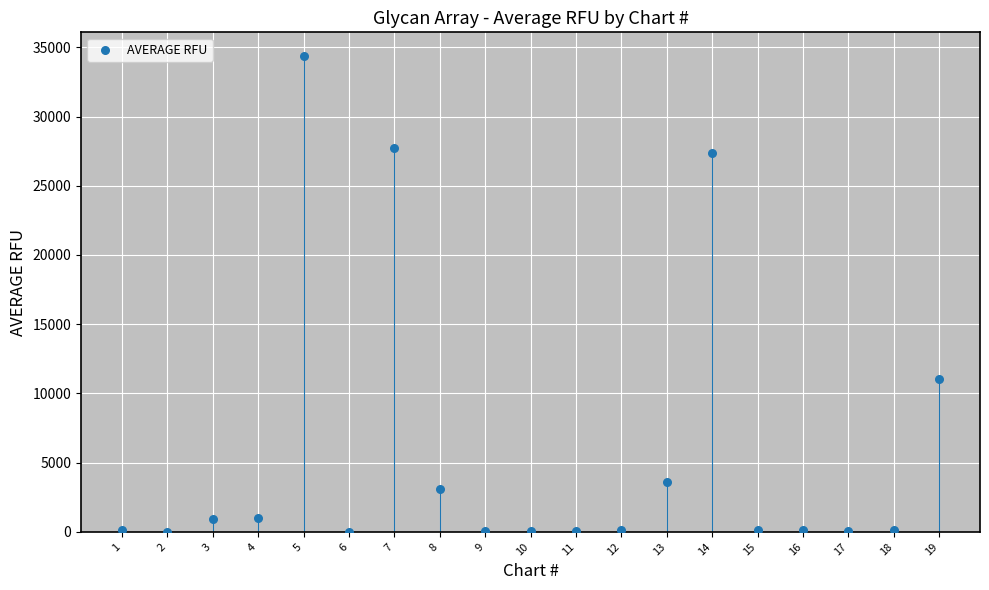

What Y value in the scatter plot is closest to 17187?

11034.8